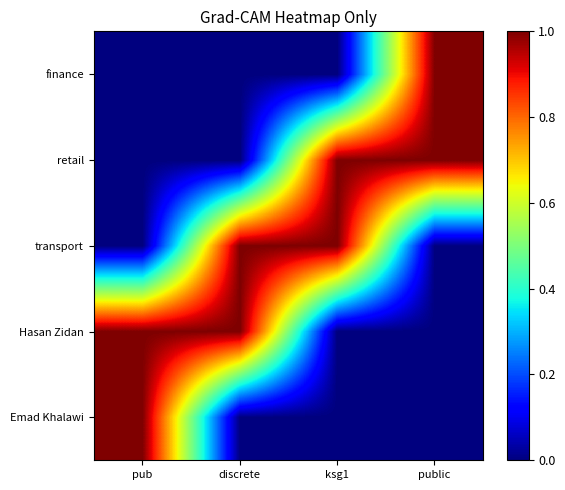

Reading right to left, list all the values displayed in this chart.

Emad Khalawi: public=0	ksg1=0	discrete=0	pub=1
Hasan Zidan: public=0	ksg1=0	discrete=1	pub=1
transport: public=0	ksg1=1	discrete=1	pub=0
retail: public=1	ksg1=1	discrete=0	pub=0
finance: public=1	ksg1=0	discrete=0	pub=0